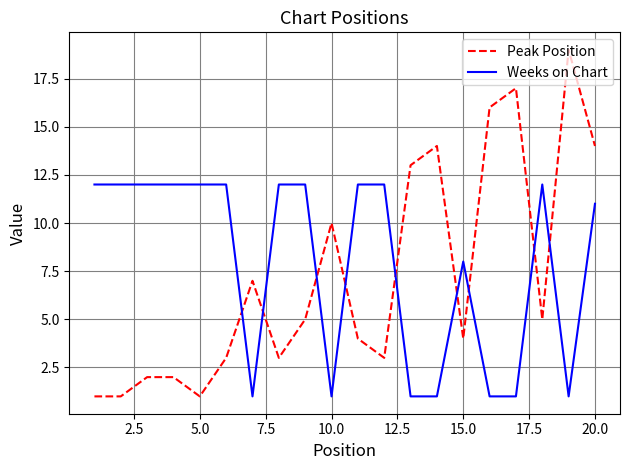

Reading left to right, extract all data points from this chart.

Peak Position: 1	1	2	2	1	3	7	3	5	10	4	3	13	14	4	16	17	5	19	14
Weeks on Chart: 12	12	12	12	12	12	1	12	12	1	12	12	1	1	8	1	1	12	1	11